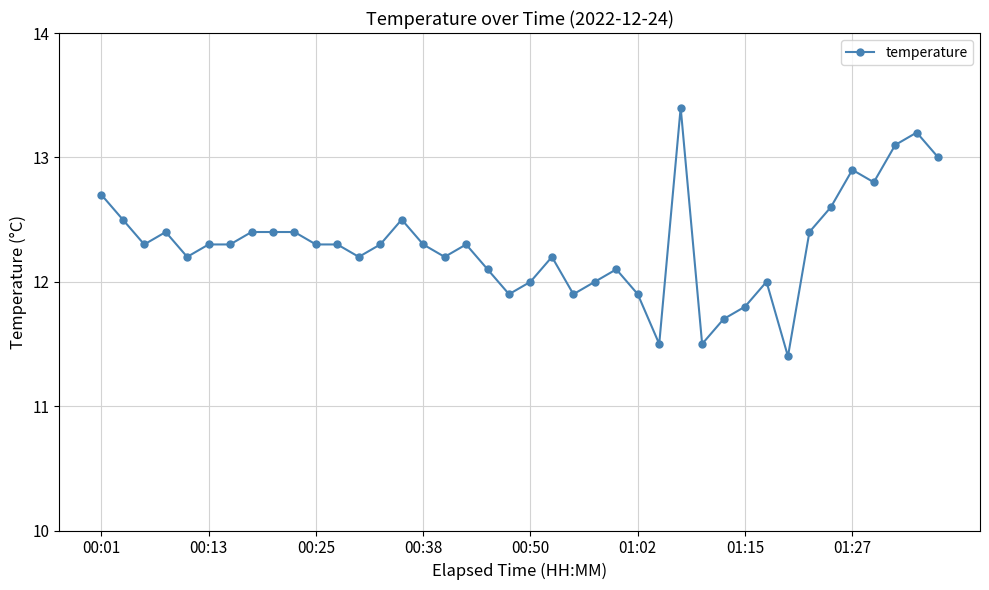

What is the value of the 20th point from the left?

11.9